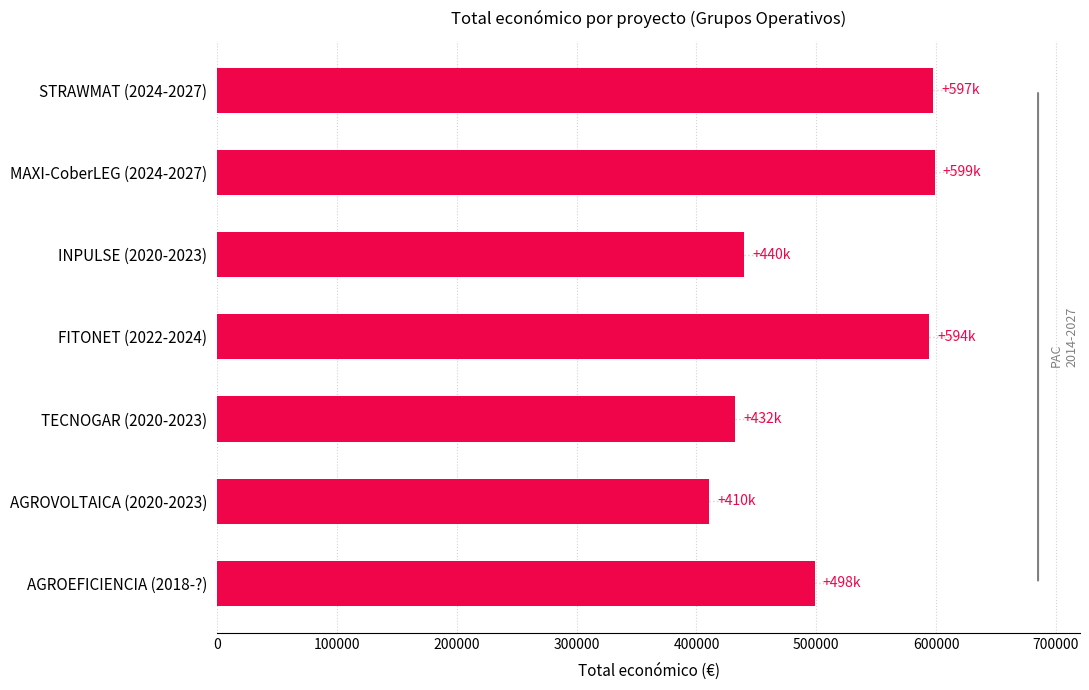

Between MAXI-CoberLEG (2024-2027) and TECNOGAR (2020-2023), which is larger?

MAXI-CoberLEG (2024-2027)